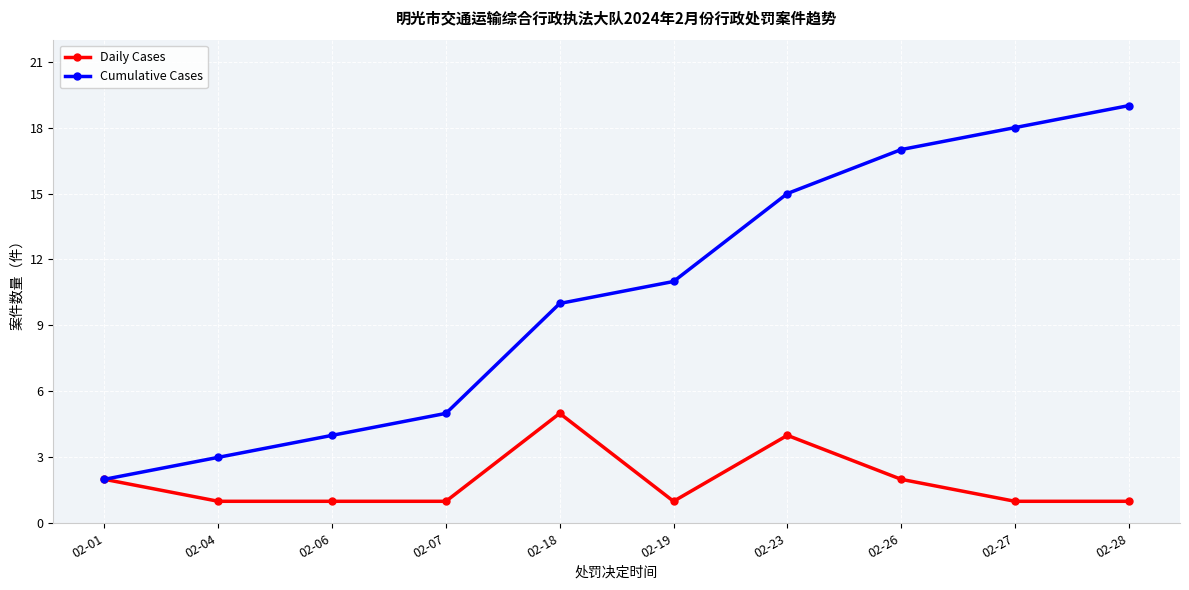

The Cumulative Cases series shows 5 at 02-26. True or false?

False